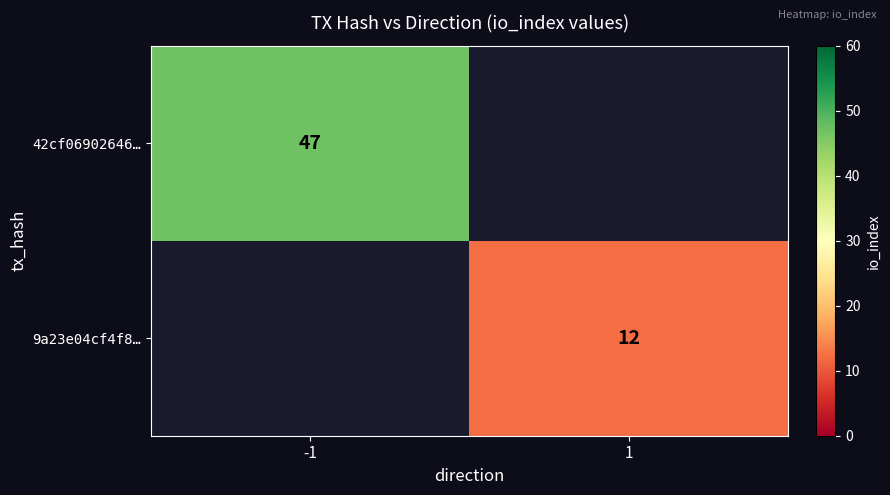

The 9a23e04cf4f8… series shows 12 at 1. True or false?

True